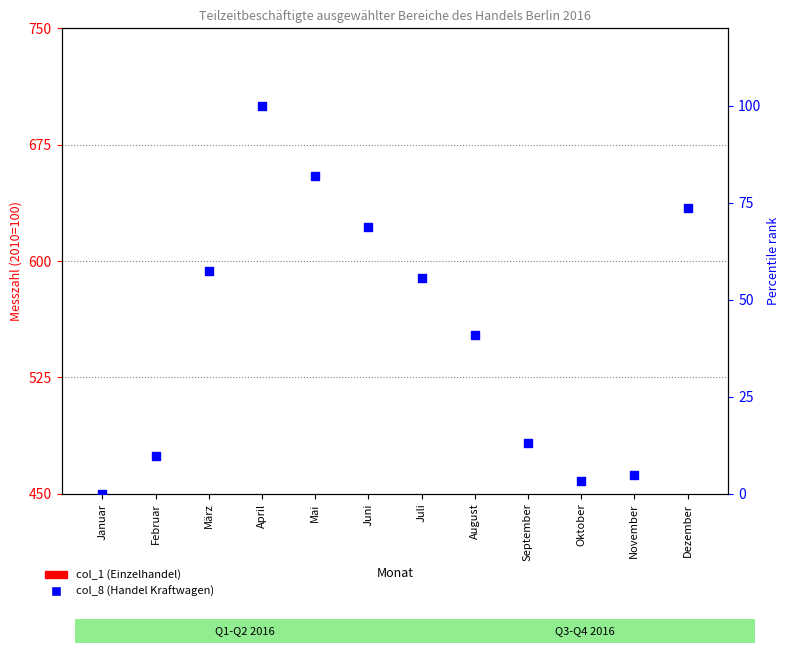

Which series has the widest spread of Y values?

col_8 (Handel Kraftwagen)